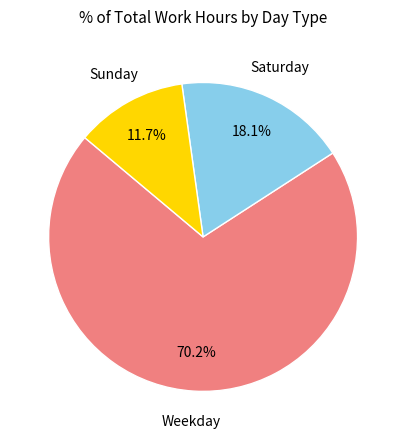

Is there a majority slice in this chart?

Yes